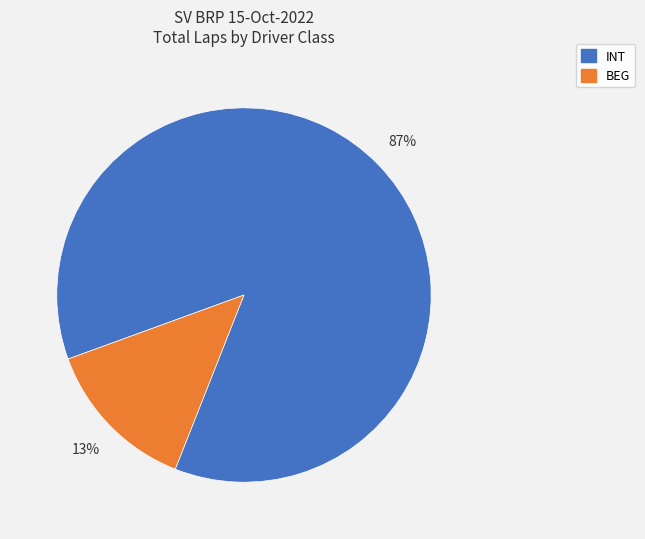

To the nearest percent, what is the average slice percentage?

50%